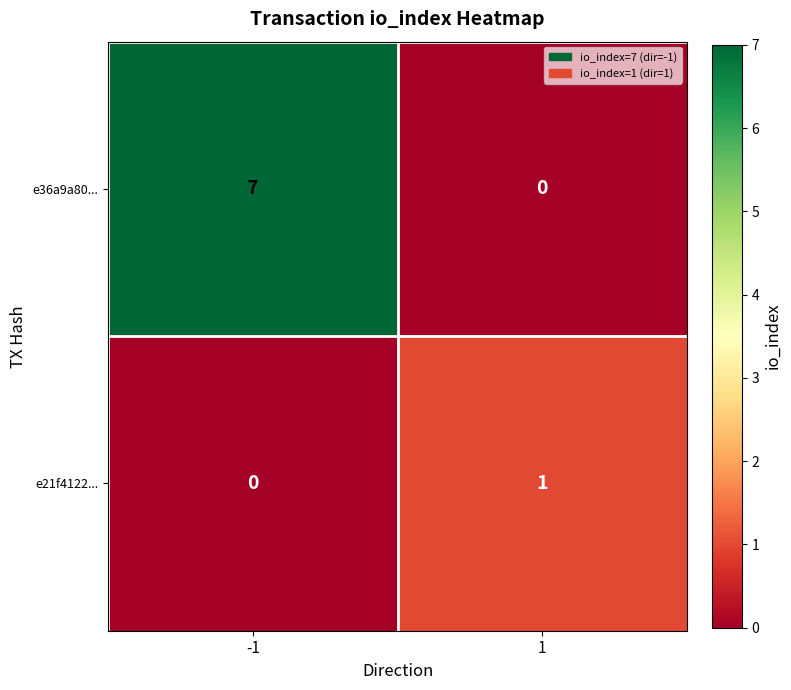

What is the total value across all series at -1?

7